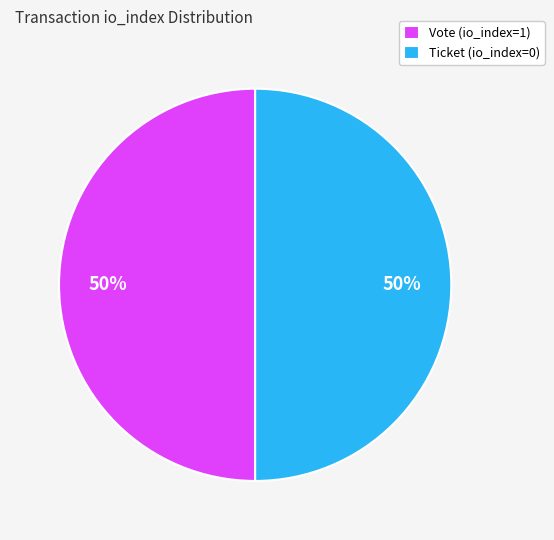

Combined, do Ticket (io_index=0) and Vote (io_index=1) account for over 50%?

Yes